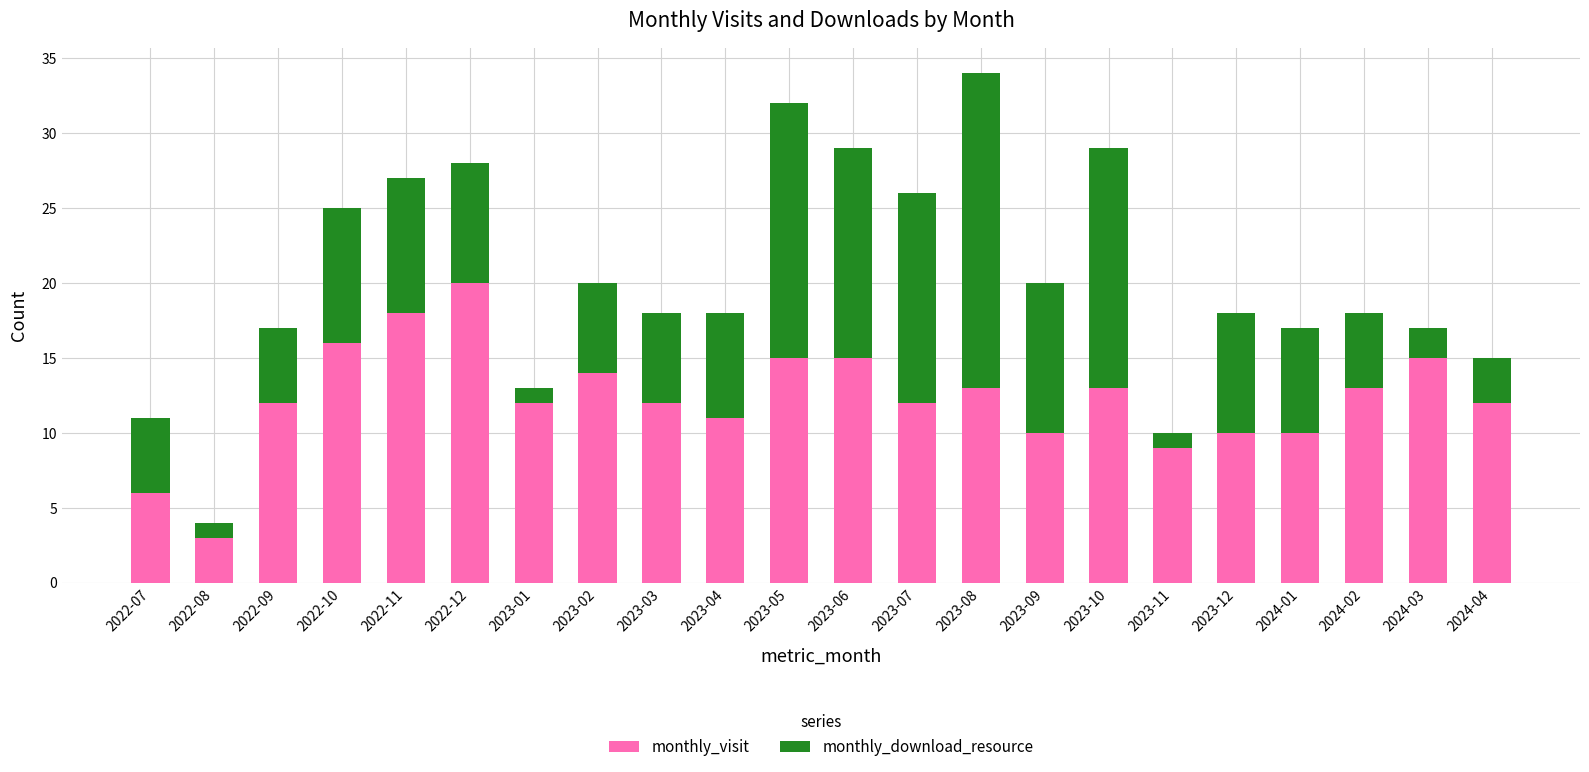

Is it true that monthly_visit equals 2 at 2022-07?

False